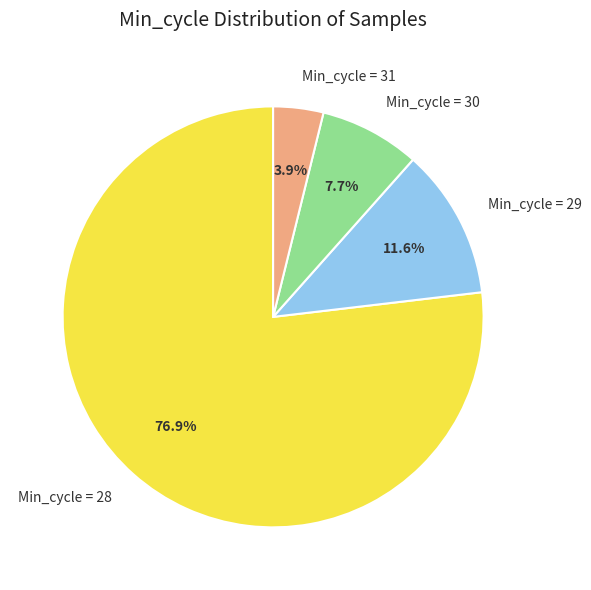

Combined, do Min_cycle = 30 and Min_cycle = 31 account for over 50%?

No